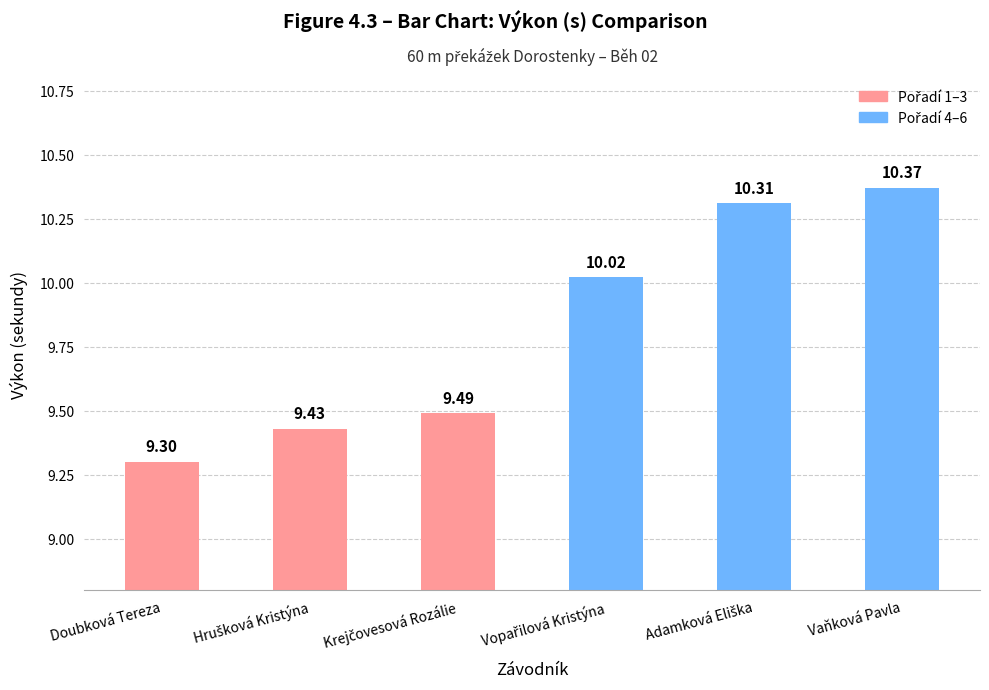

Which label corresponds to the largest value in the chart?

Vaňková Pavla